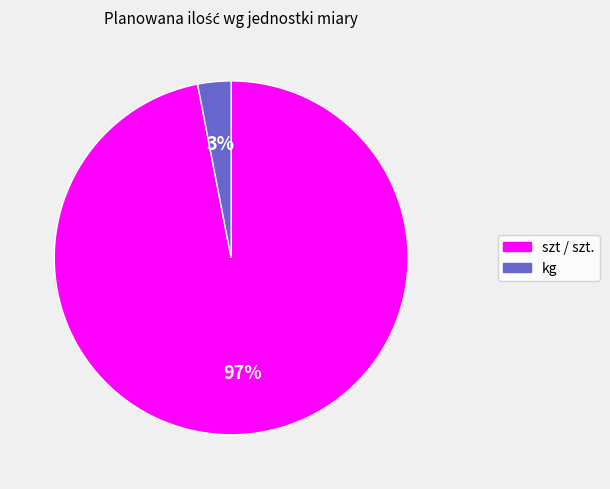

Is there a majority slice in this chart?

Yes